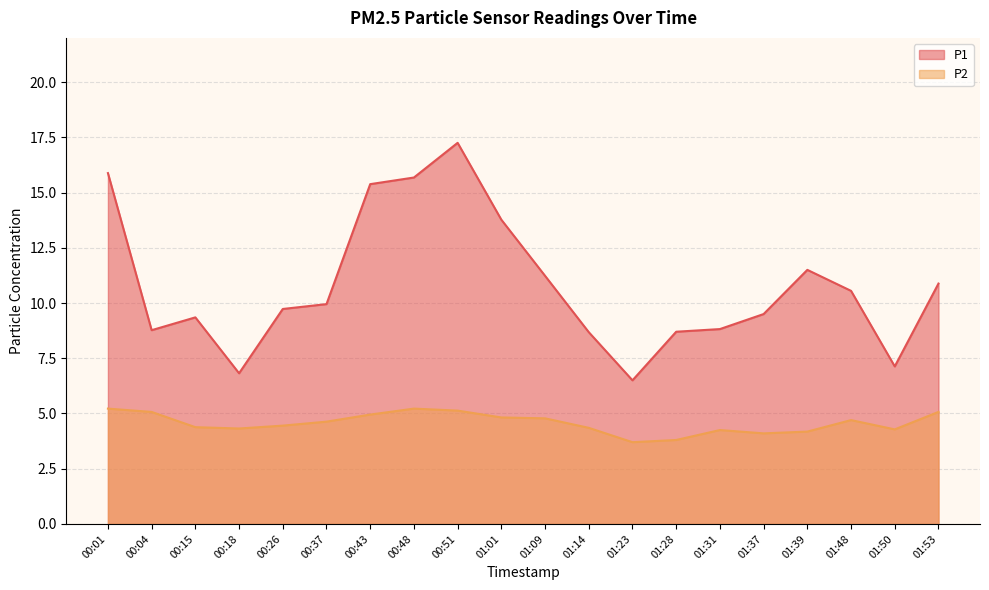

How many interior local valleys does the P2 series have?

4